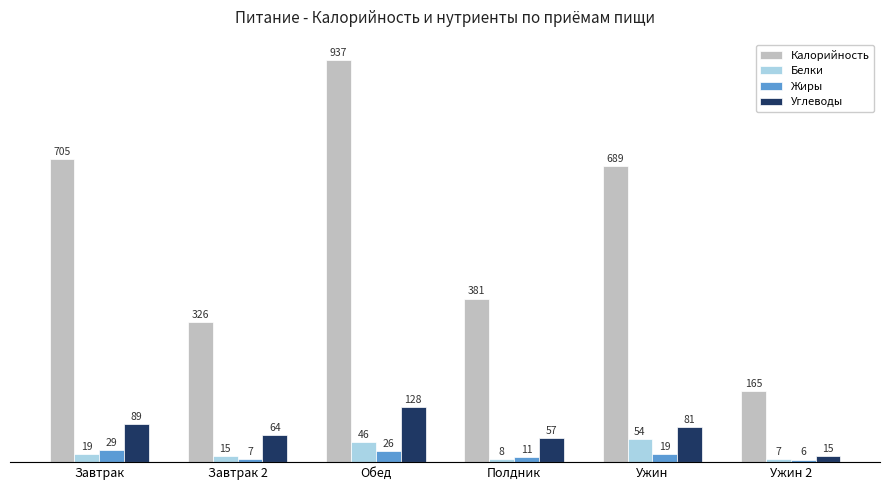

Is the value of Калорийность at Завтрак 2 greater than the value of Углеводы at Полдник?

Yes